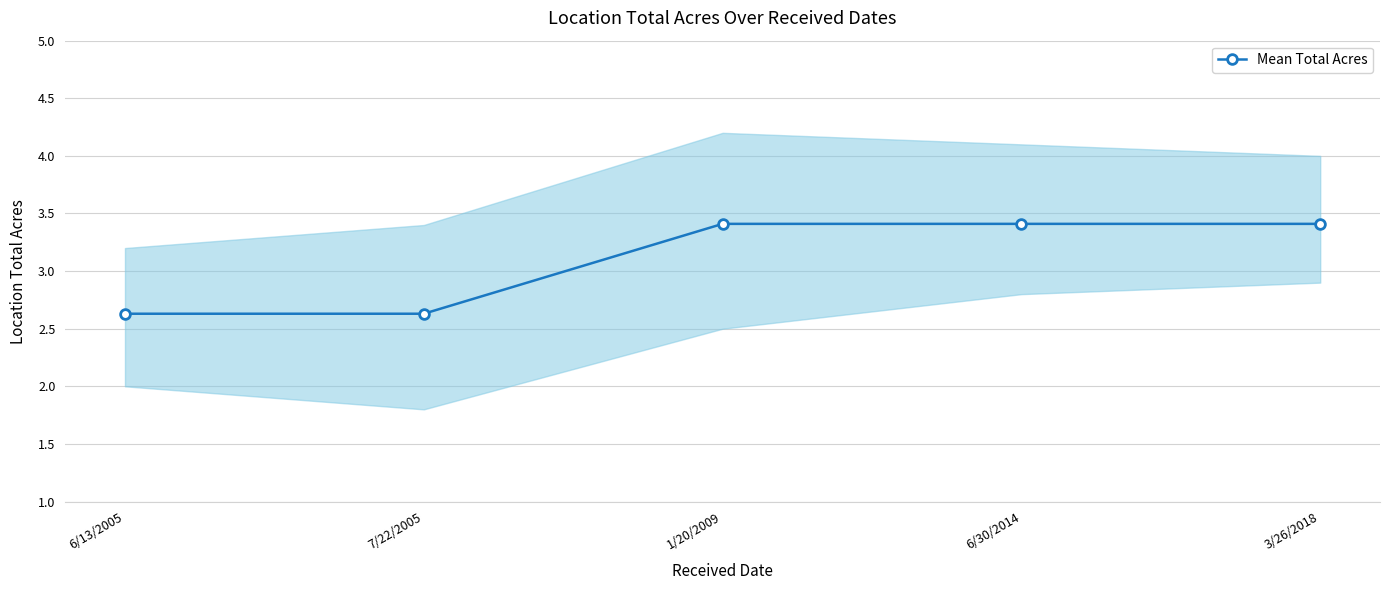

List the labels in order of value, largest first.

1/20/2009, 6/30/2014, 3/26/2018, 6/13/2005, 7/22/2005